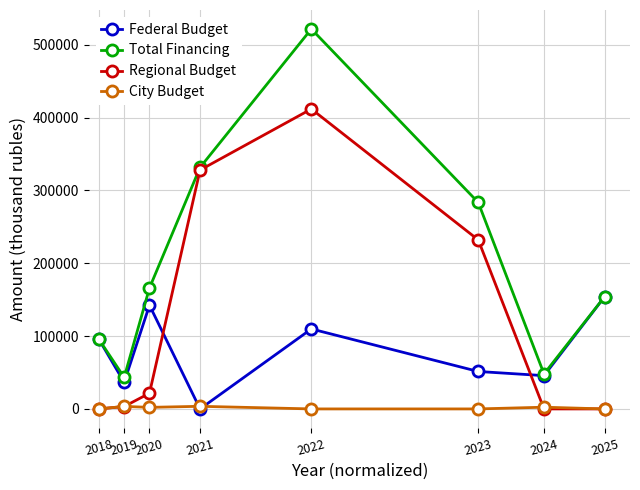

Which series has the widest spread of values?

Total Financing